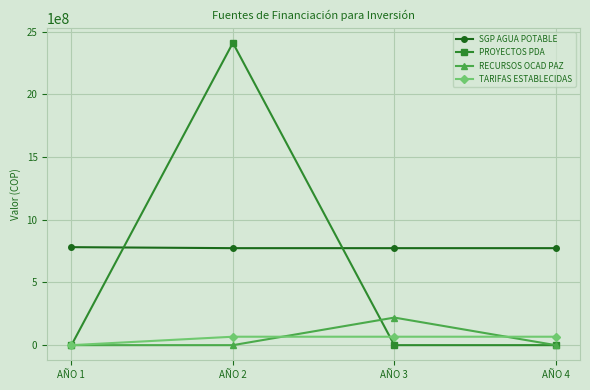

At which category does PROYECTOS PDA reach its first local peak?

AÑO 2